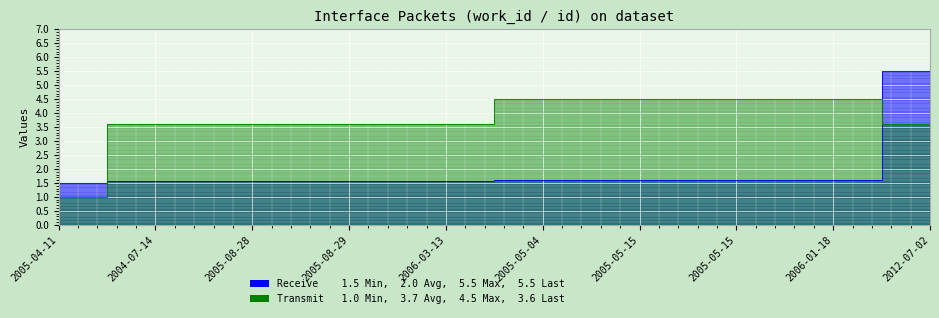

How many data points does each series have?

10